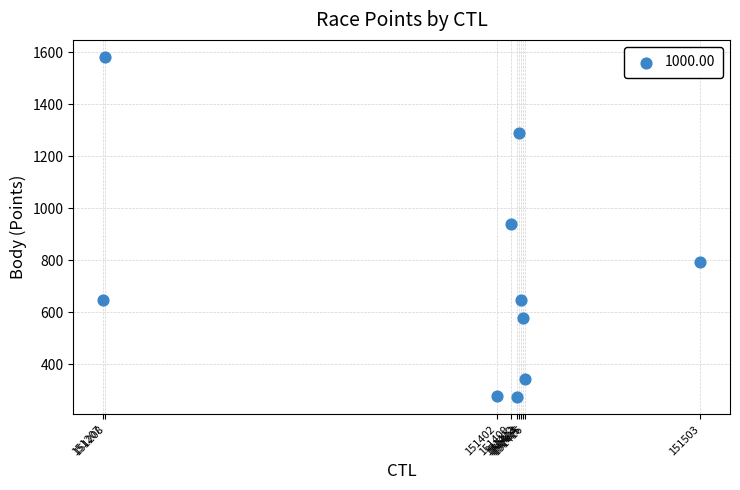

What is the range of X values (max minus min)?

296